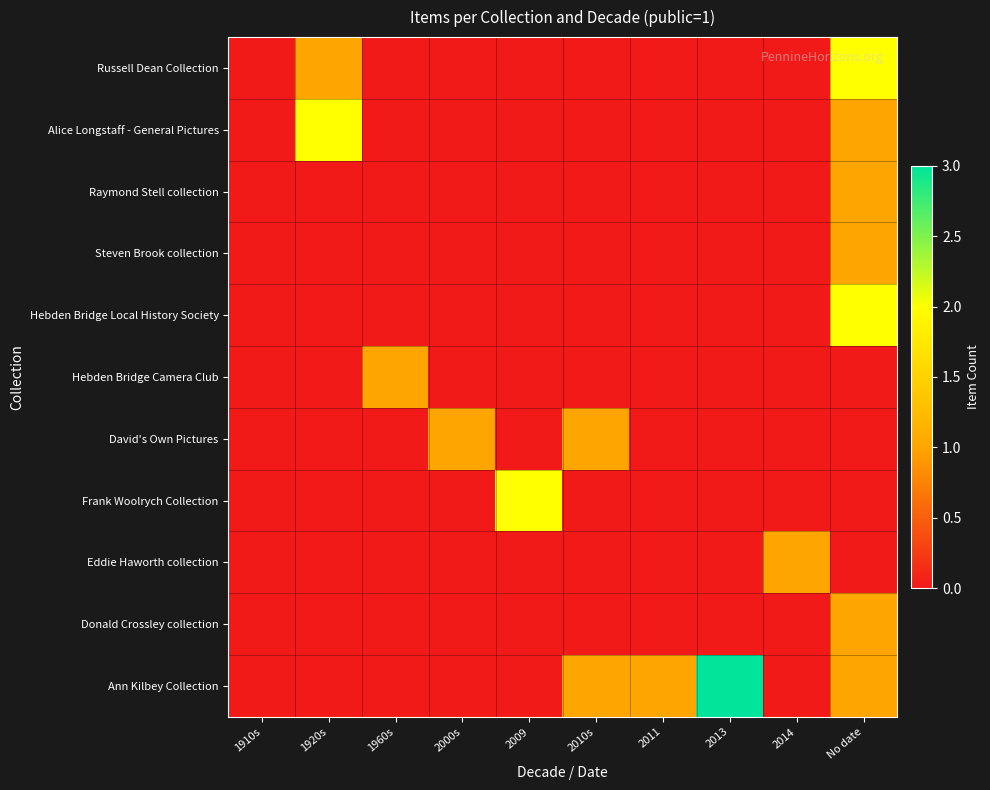

Which label corresponds to the largest value in the chart?

2013